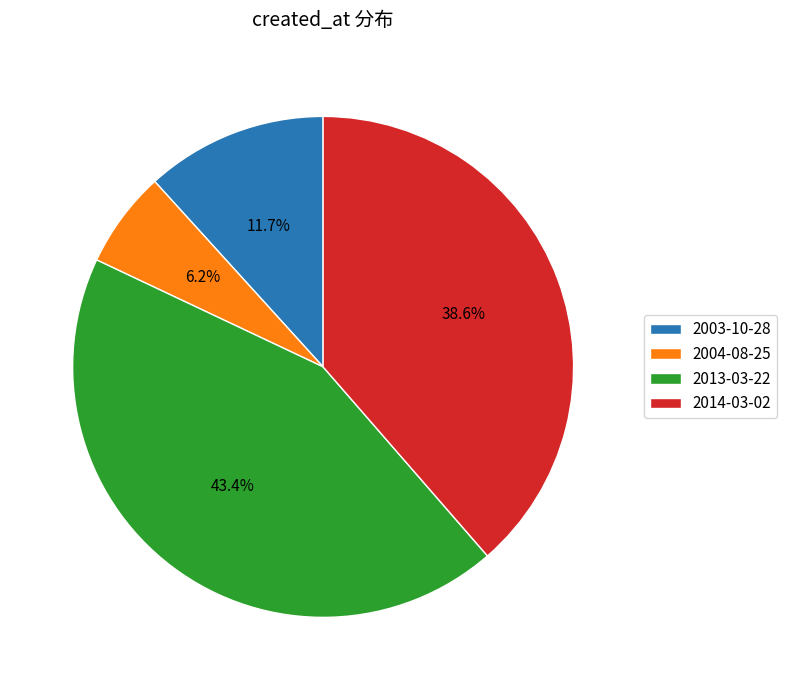

Rank the categories by value from highest to lowest.

2013-03-22, 2014-03-02, 2003-10-28, 2004-08-25